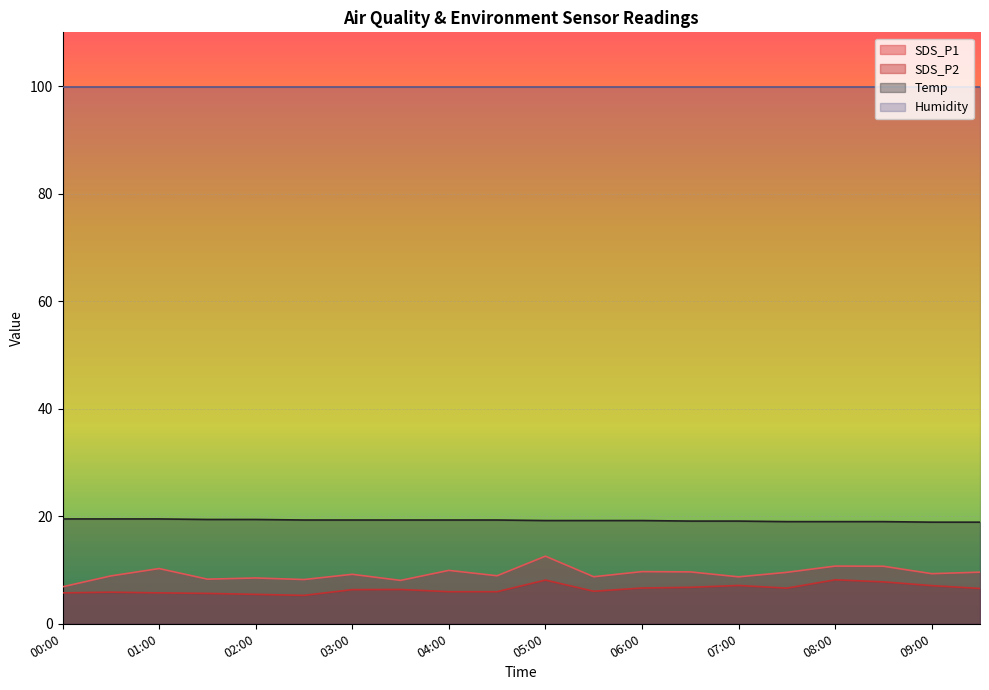

Read the SDS_P1 value at 08:30.

10.7